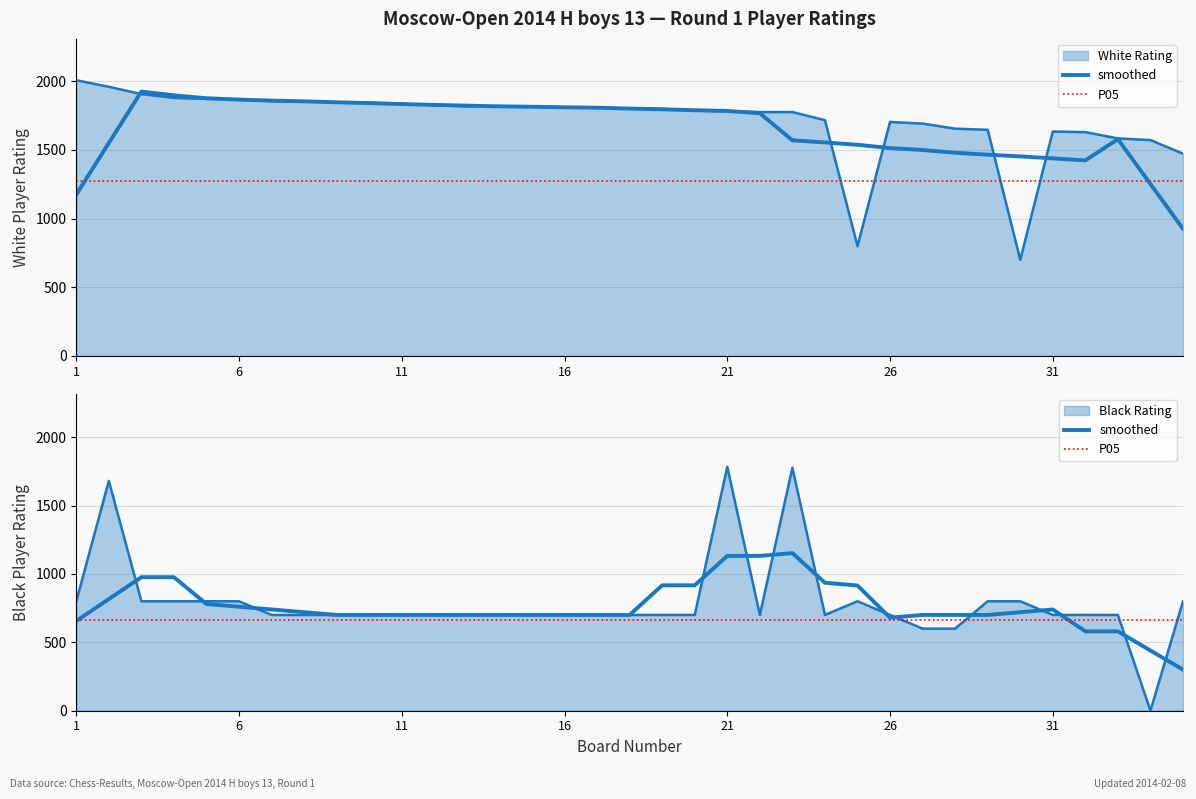

Reading left to right, what are all the values shown in this chart?

White Rating: 2008	1960	1907	1879	1872	1871	1855	1855	1845	1845	1836	1825	1819	1817	1816	1811	1810	1801	1800	1786	1783	1776	1776	1717	800	1704	1692	1655	1647	700	1634	1630	1584	1572	1473
Black Rating: 800	1680	800	800	800	800	700	700	700	700	700	700	700	700	700	700	700	700	700	700	1783	700	1776	700	800	700	600	600	800	800	700	700	700	0	800